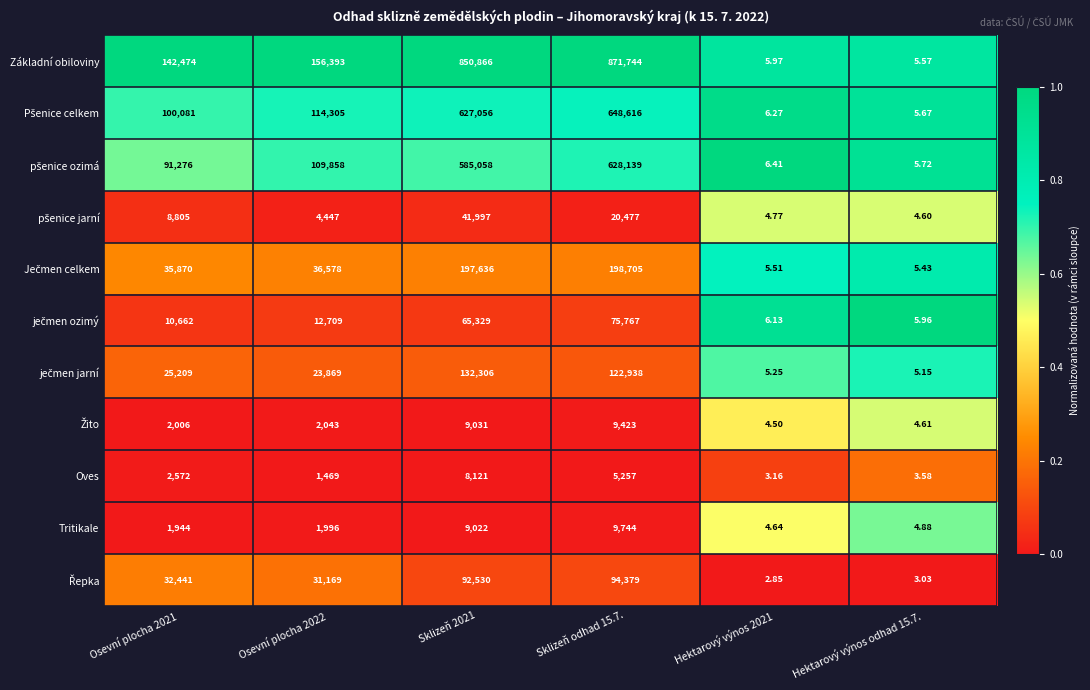

Which series has the largest total across all categories?

Základní obiloviny